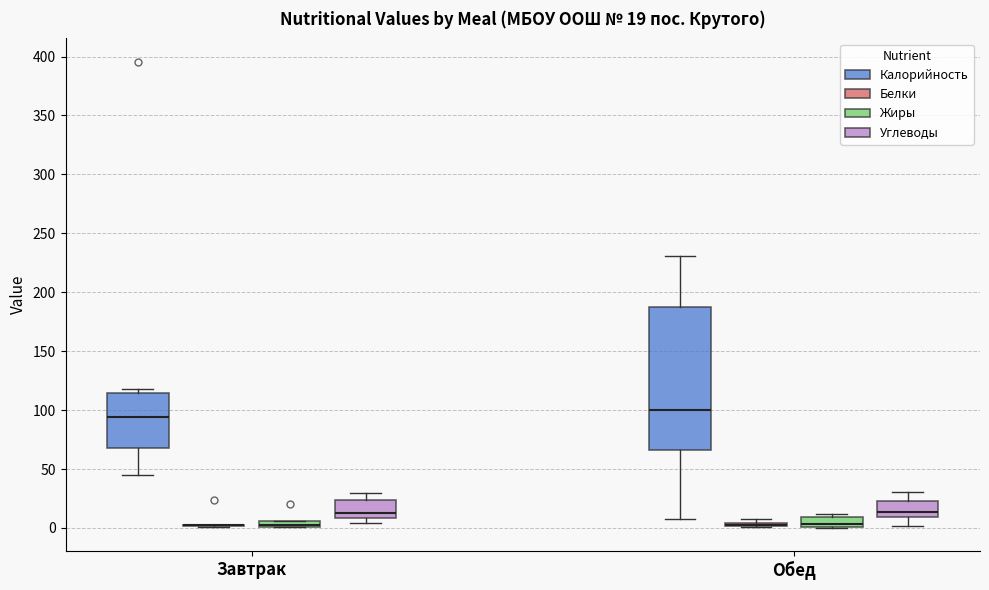

Which box is the tallest, from its lower edge to its upper edge?

Обед (Калорийность)